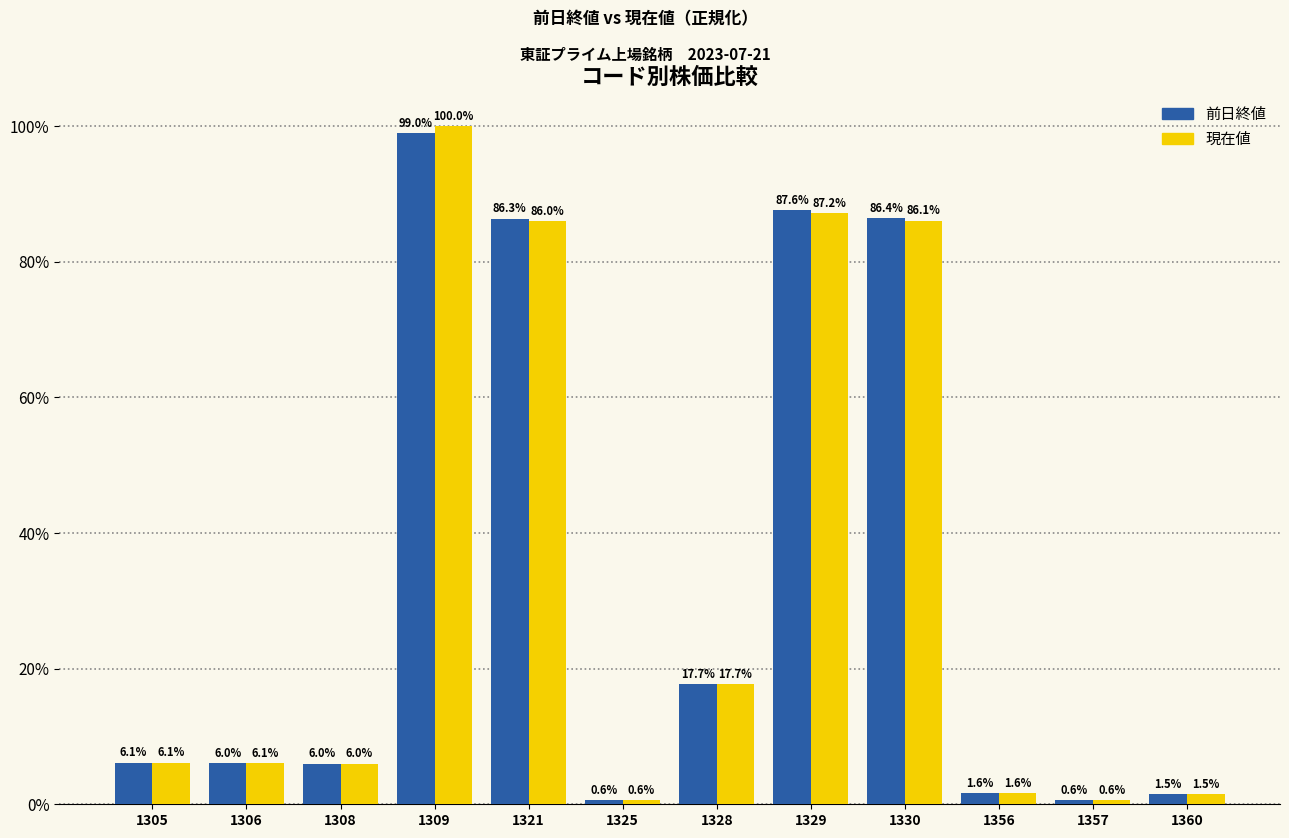

The value of 前日終値 at 1306 is 6.0. True or false?

True